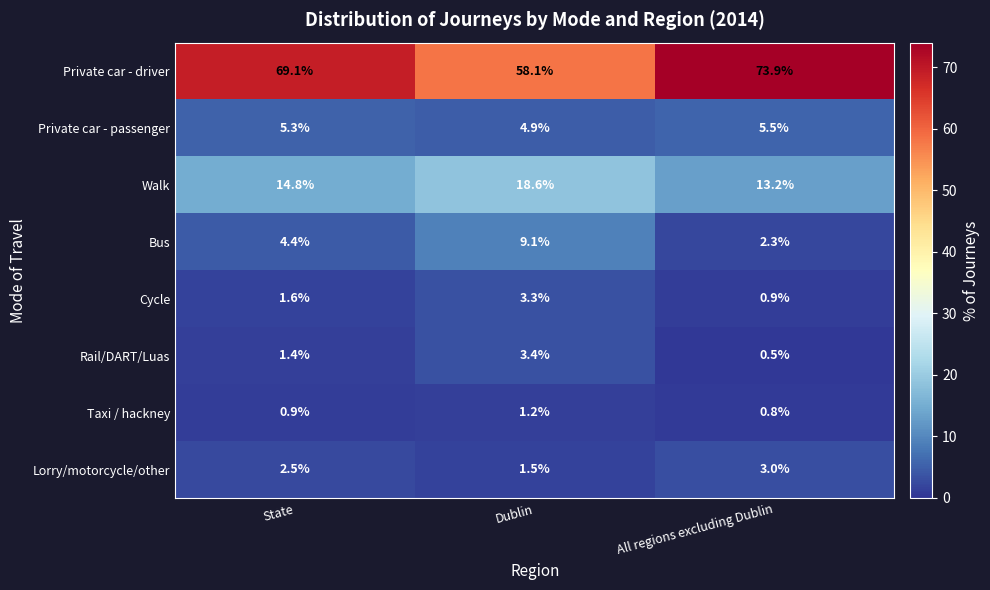

Is it true that Private car - passenger equals 5.3 at State?

True